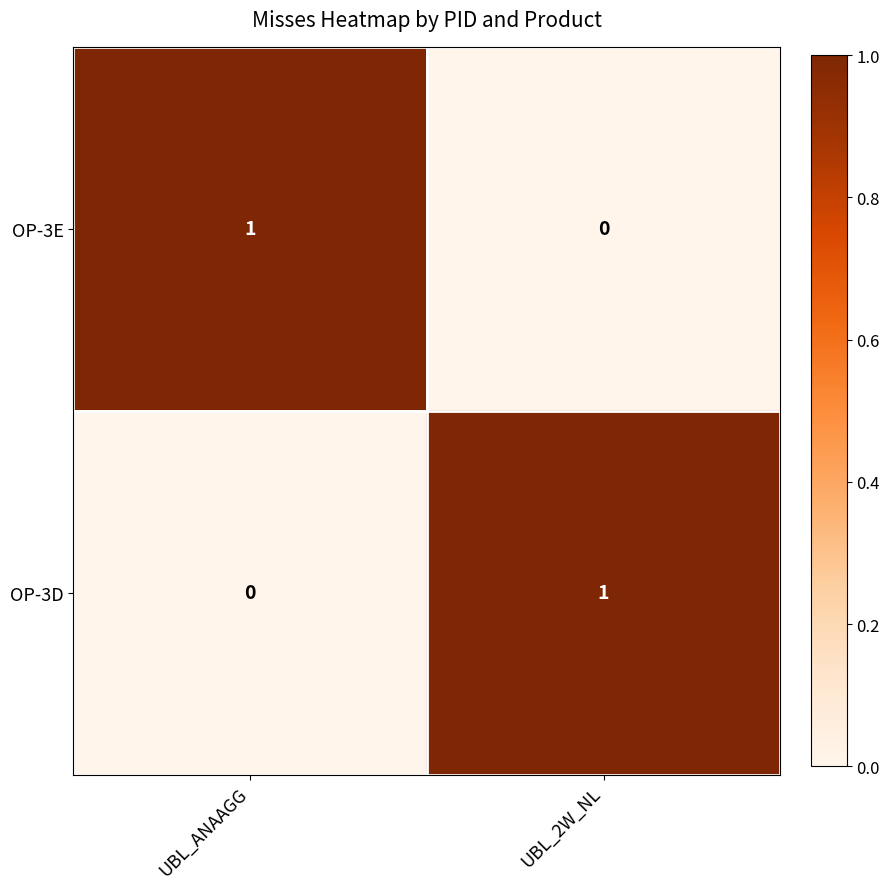

At UBL_ANAAGG, list the series in order from smallest to largest.

OP-3D, OP-3E